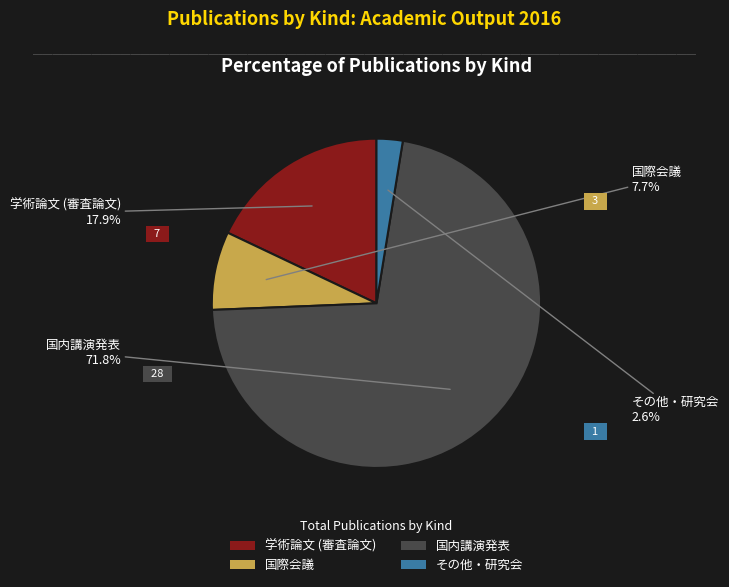

What is the majority slice?

国内講演発表